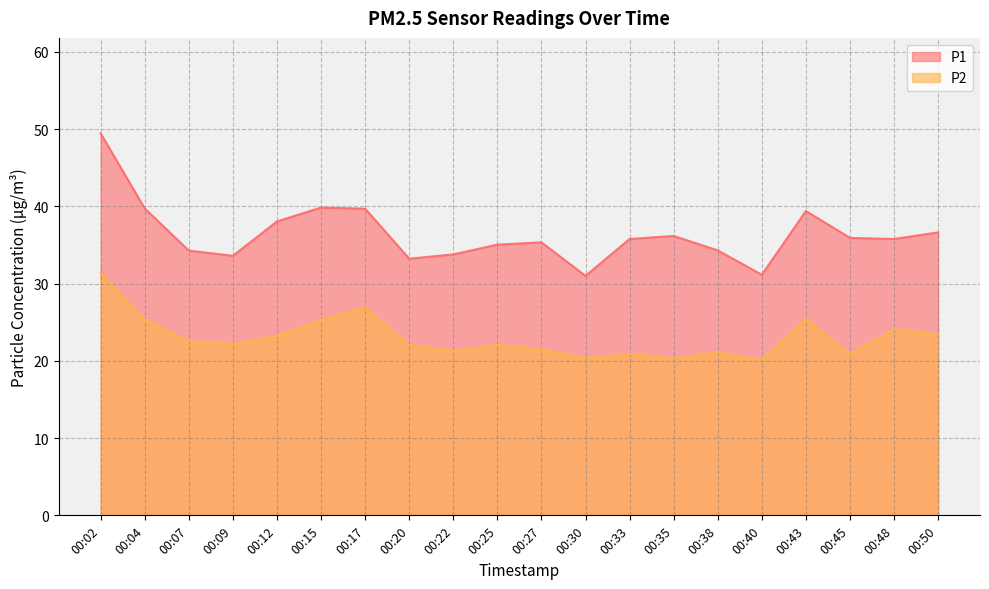

Rank the series by their maximum value, from highest to lowest.

P1, P2